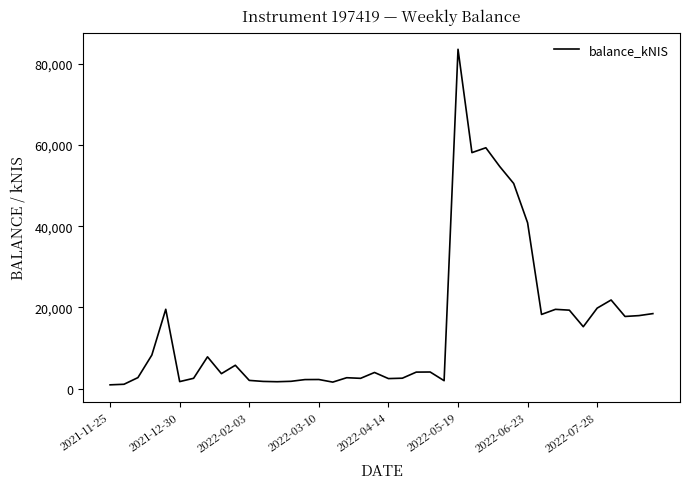

What is the maximum value shown in the chart?

83585.1